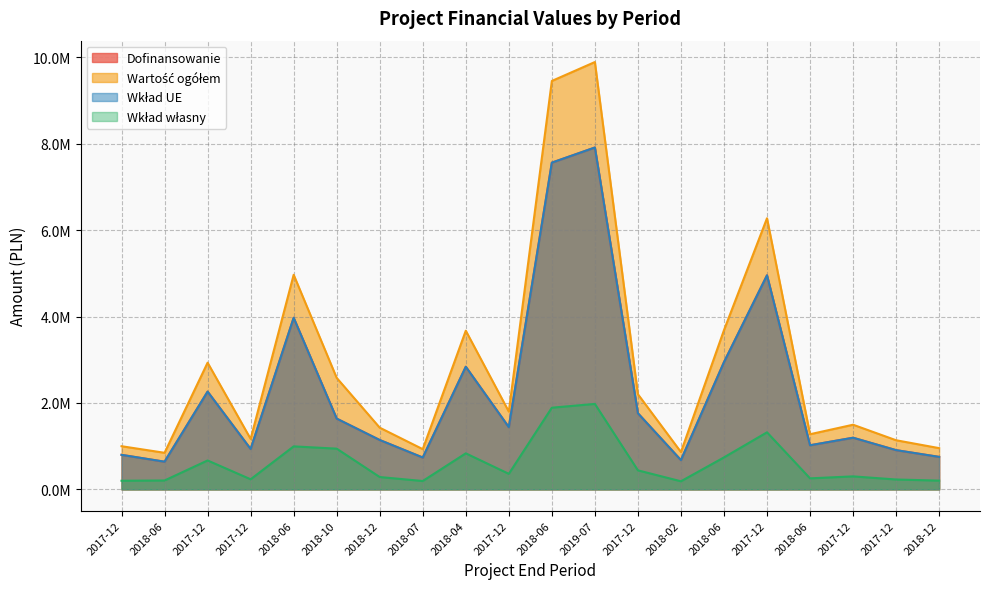

What is the smallest value displayed?

187418.8